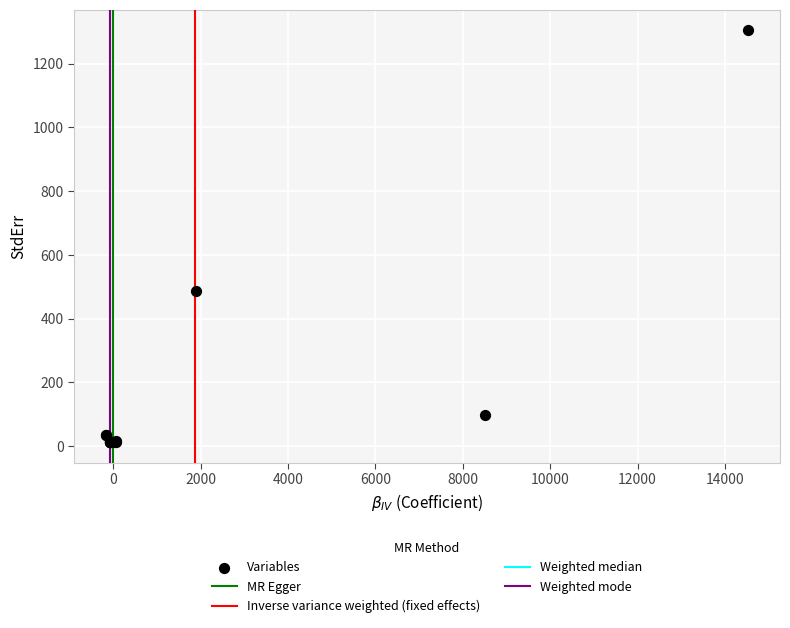

What Y value in the scatter plot is closest to 658?

486.6